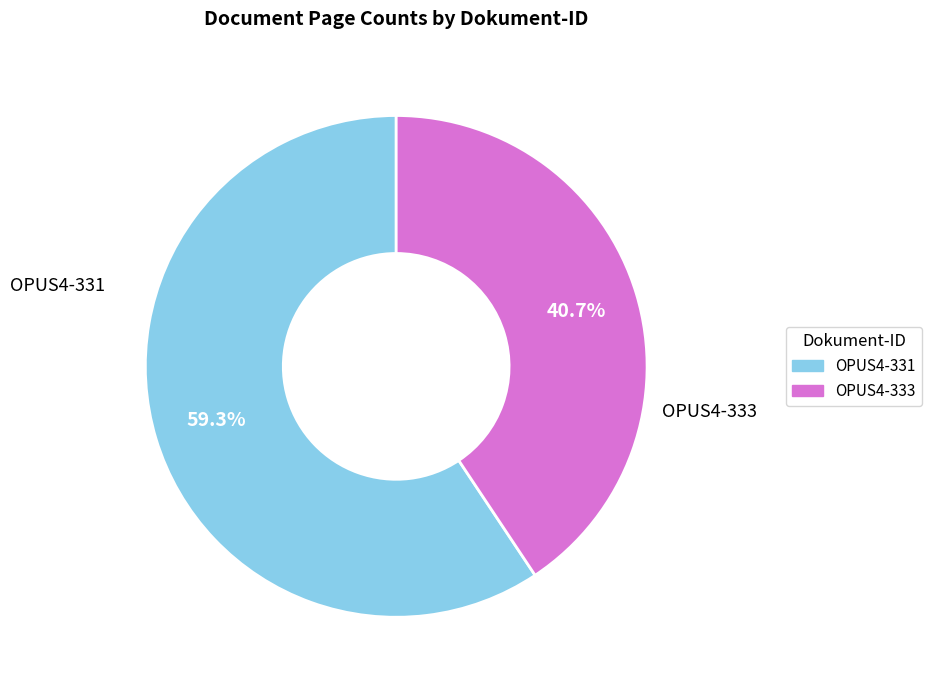

Rank the categories by value from highest to lowest.

OPUS4-331, OPUS4-333